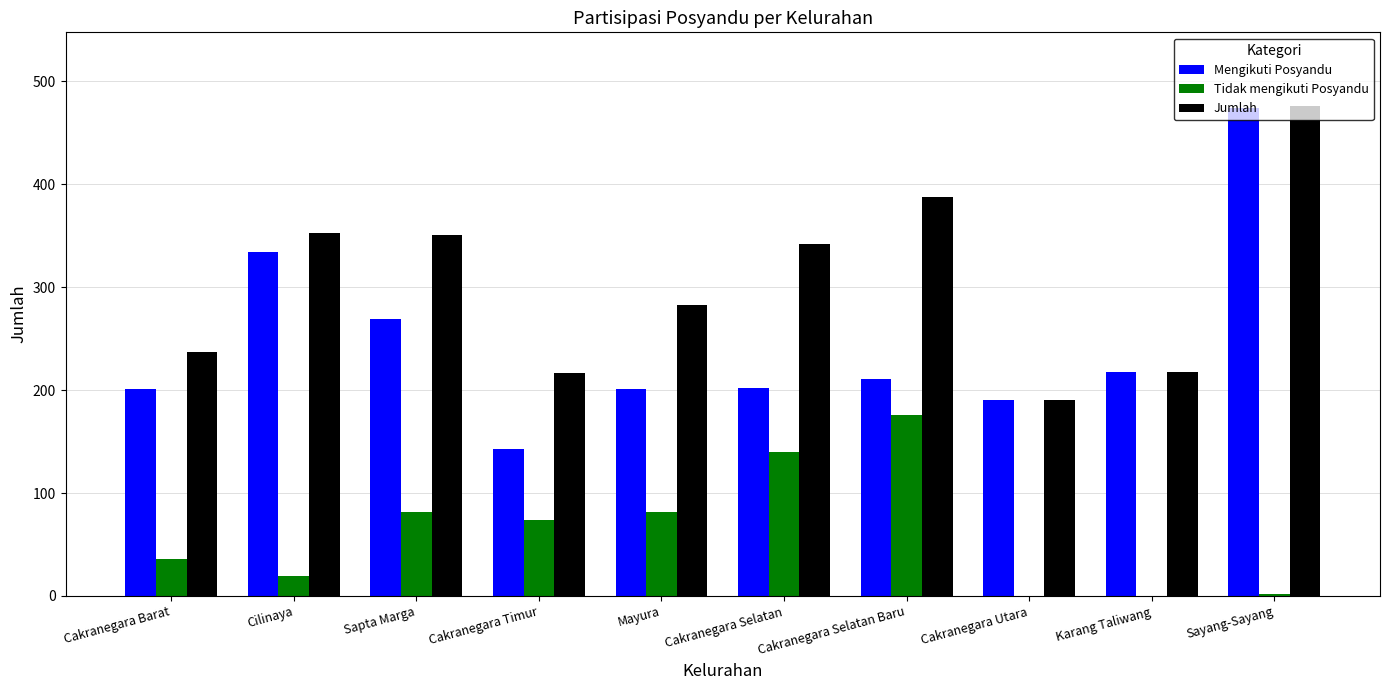

The value of Mengikuti Posyandu at Sayang-Sayang is 102. True or false?

False